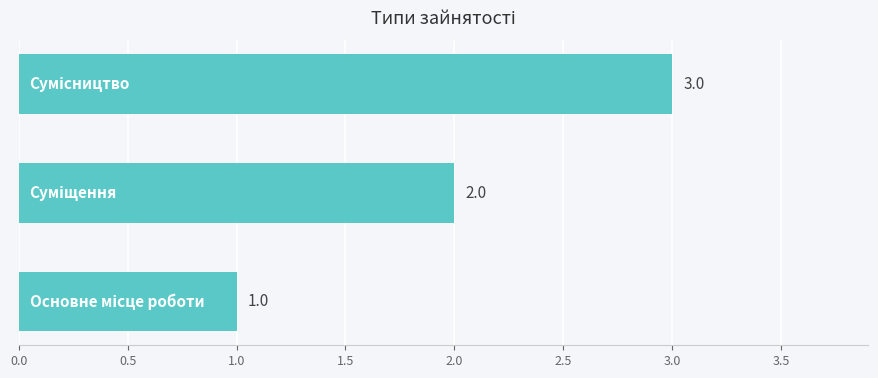

Count the values in the range 1 to 3.

3